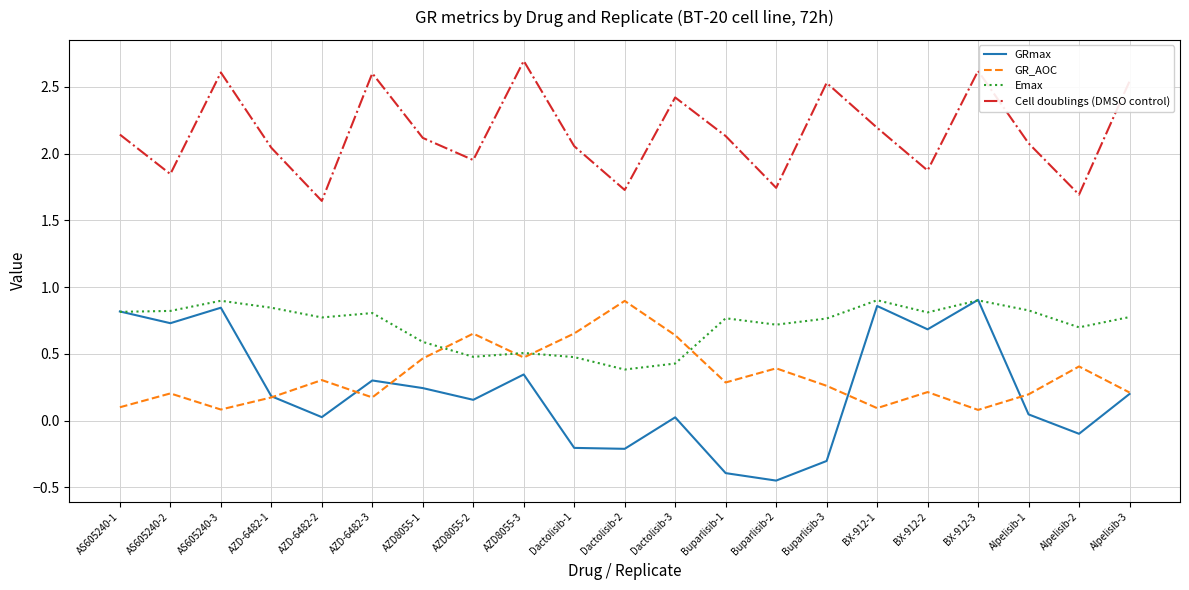

What is the difference between the maximum and second lowest values in the Cell doublings (DMSO control) series?

1.0